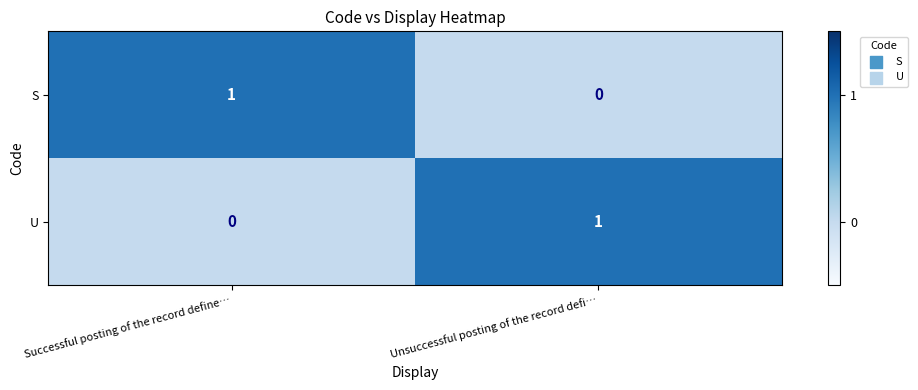

At how many categories does at least one series exceed 0?

2